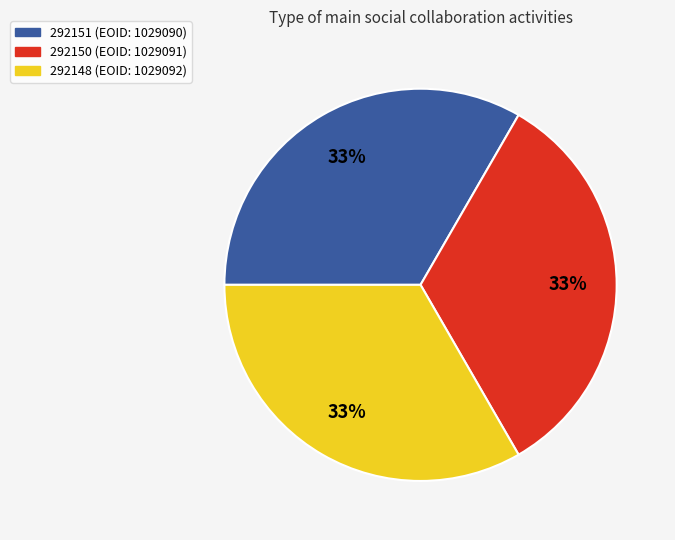

Do 292150 (EOID: 1029091) and 292151 (EOID: 1029090) together represent more than half of the pie?

Yes